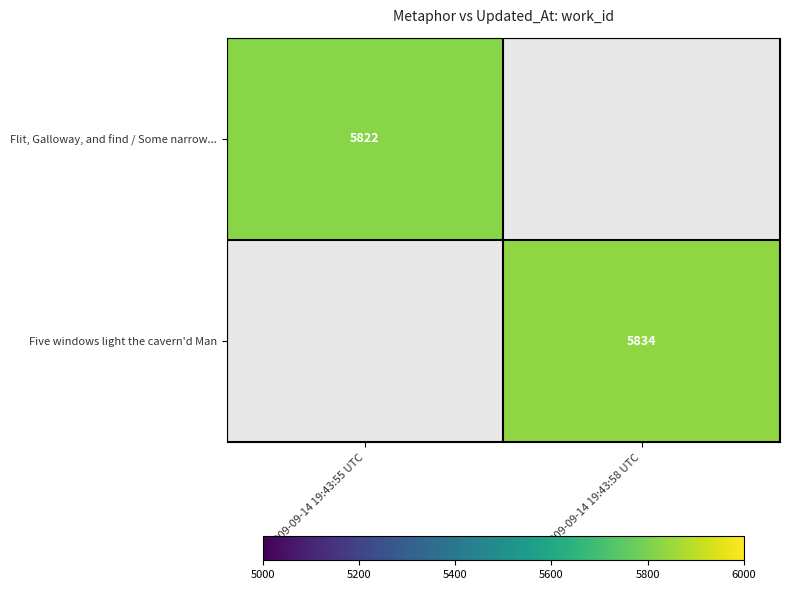

The value of Flit, Galloway, and find / Some narrow... at 2009-09-14 19:43:55 UTC is 1351. True or false?

False